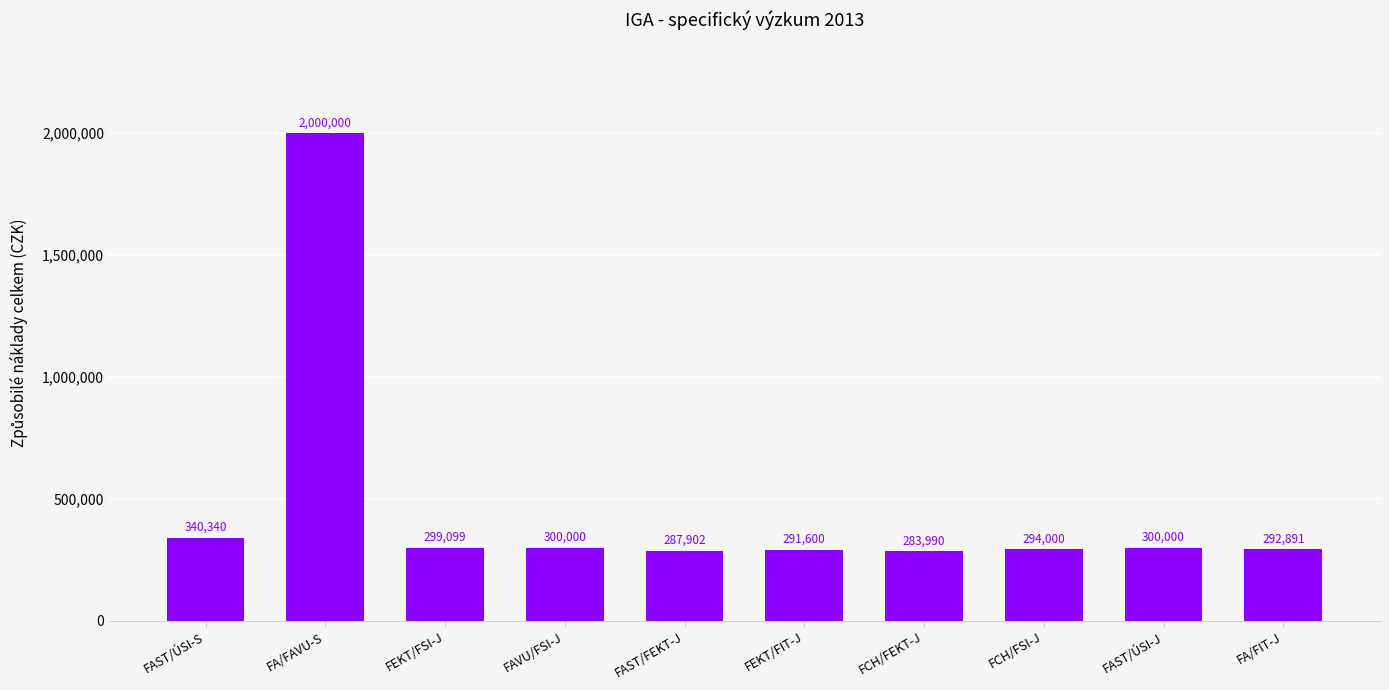

How many bars are there in total?

10